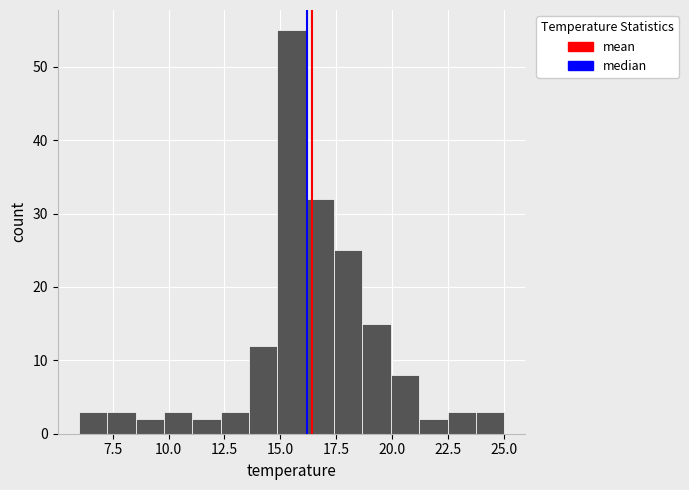

Read against the x-axis, roughly where is the centre of the tallest bar?

15.5